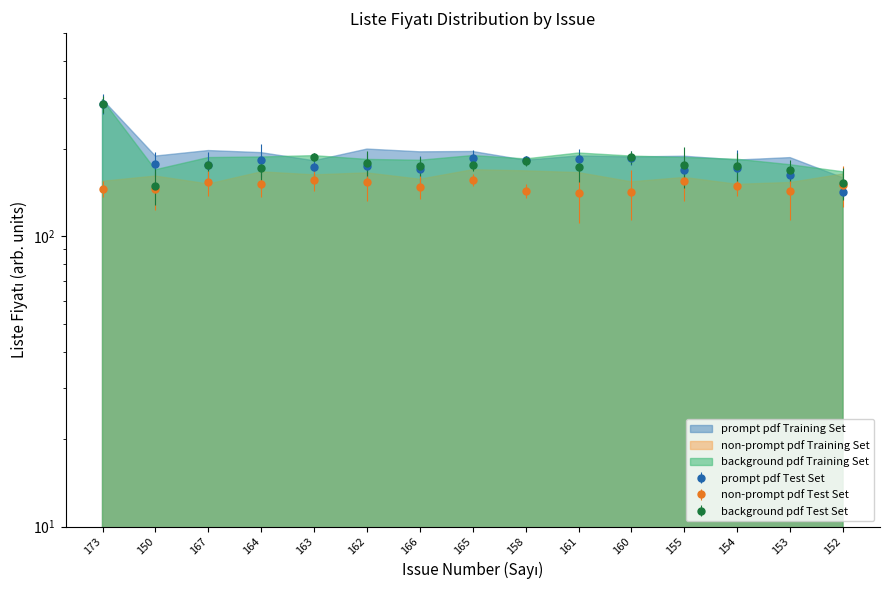

Does the chart display data point markers on the line(s)?

Yes